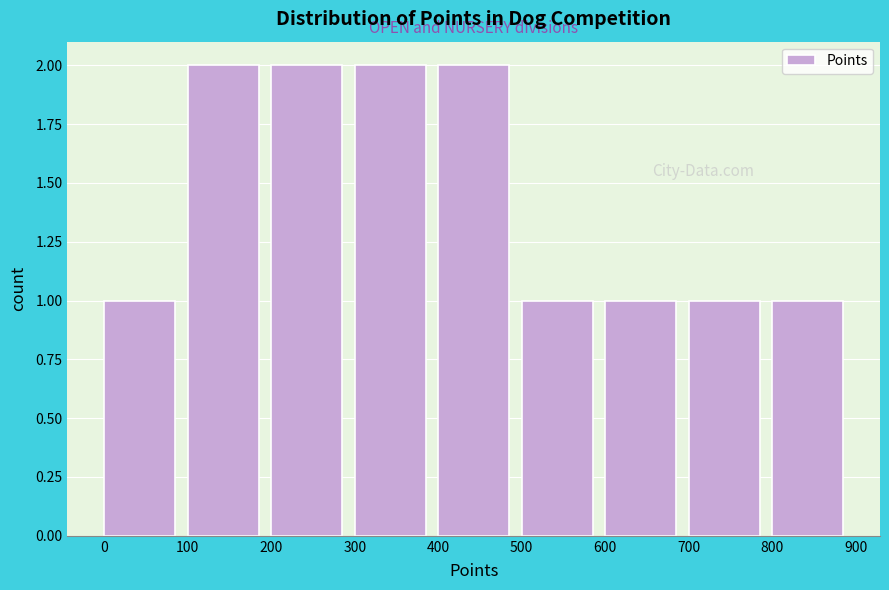

Reading left to right, transcribe this chart: for each bar, give the range it covers on the x-axis and its height. The values are not printed on the chart, so give them approximately, as read against the axis.

0 to 100: 1
100 to 200: 2
200 to 300: 2
300 to 400: 2
400 to 500: 2
500 to 600: 1
600 to 700: 1
700 to 800: 1
800 to 900: 1